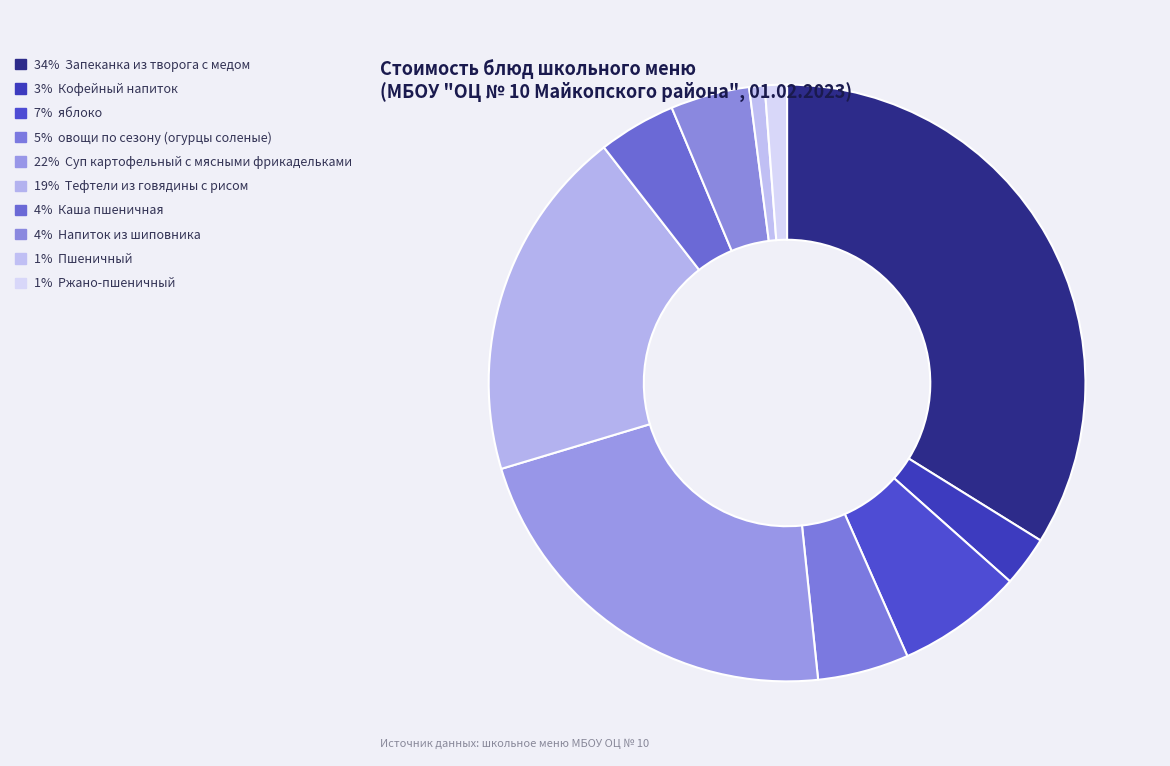

Which category has the smallest portion of the pie?

Пшеничный